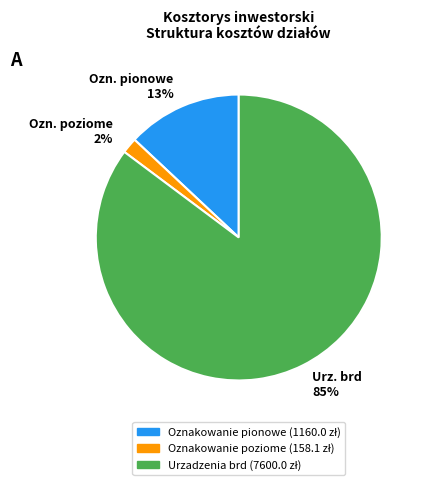

The Ozn. pionowe 13% slice represents 13% of the pie. True or false?

True